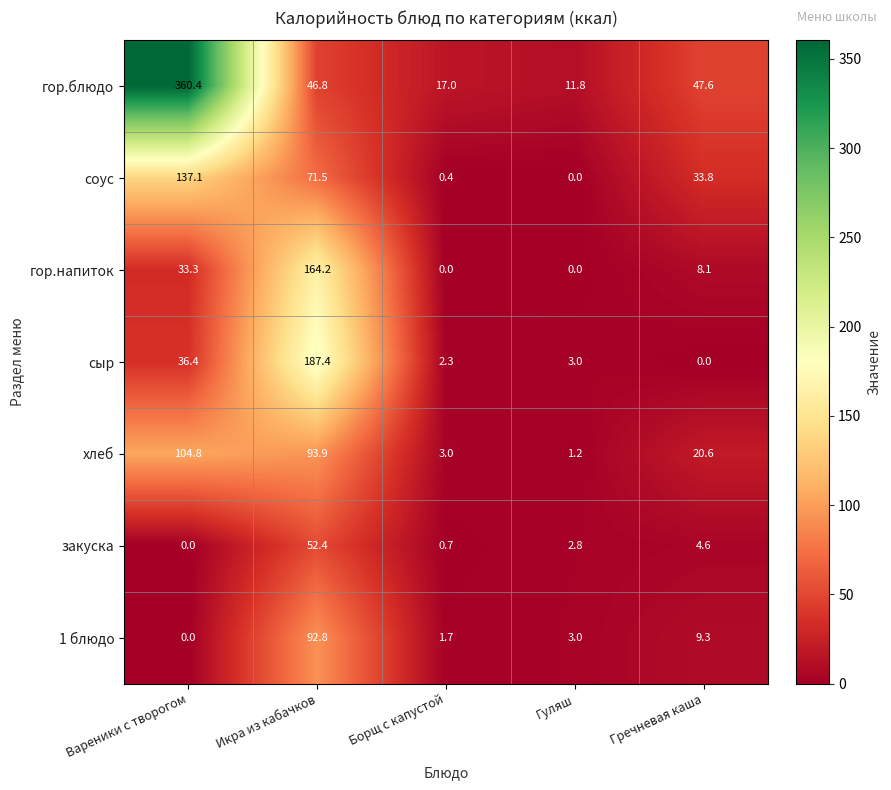

At how many categories does at least one series exceed 236?

1